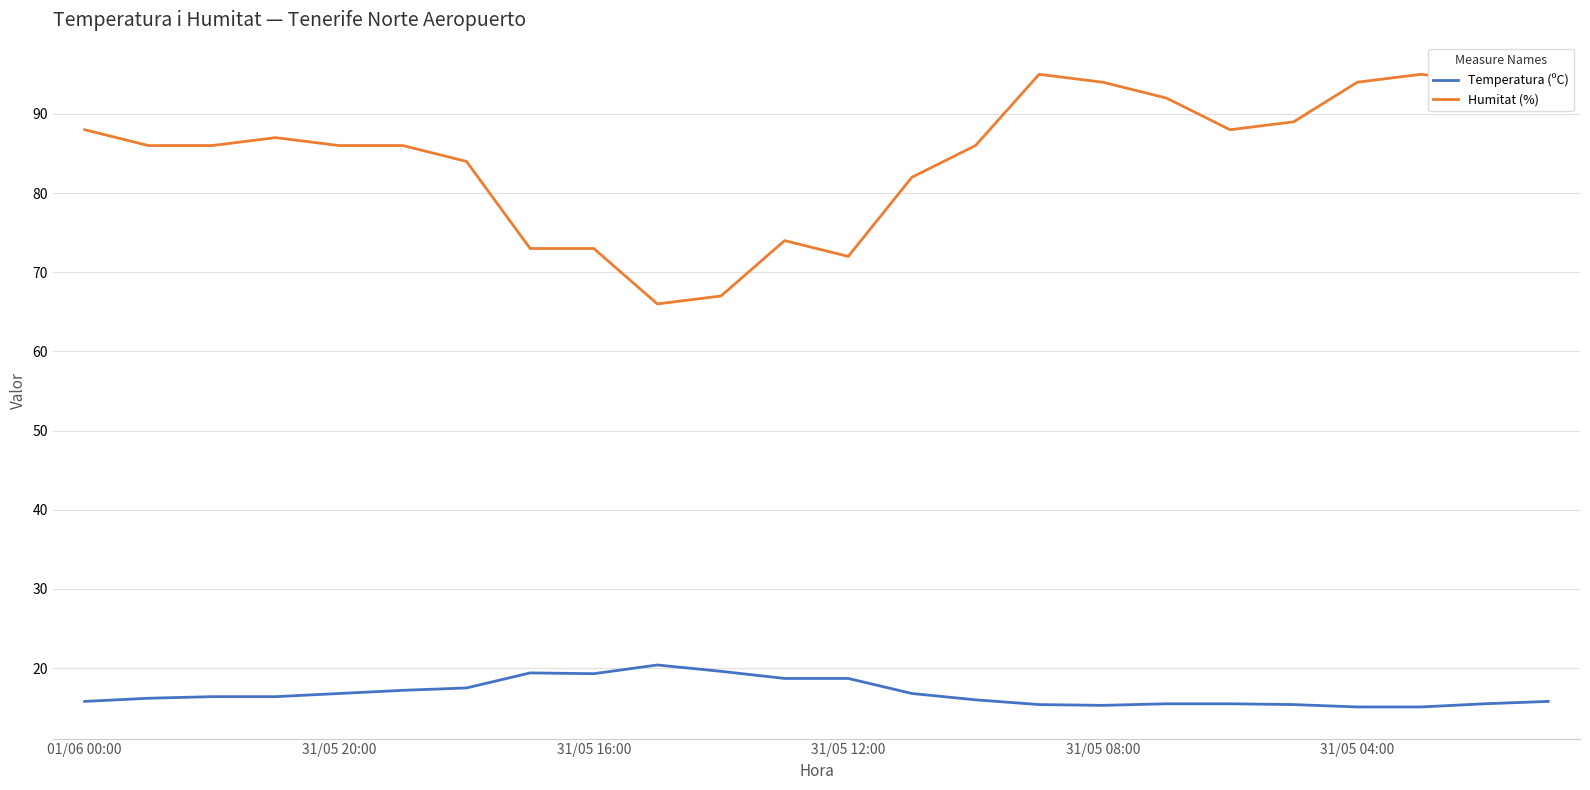

Which series has the widest spread of values?

Humitat (%)